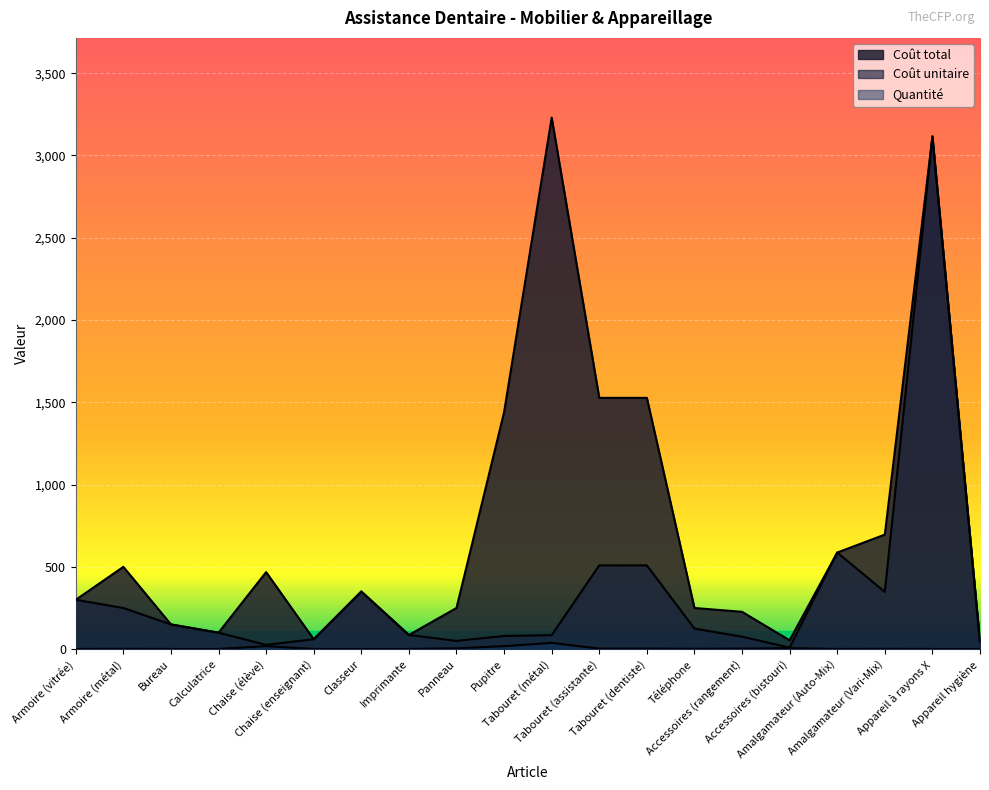

Which label corresponds to the smallest value in the chart?

Armoire (vitrée)